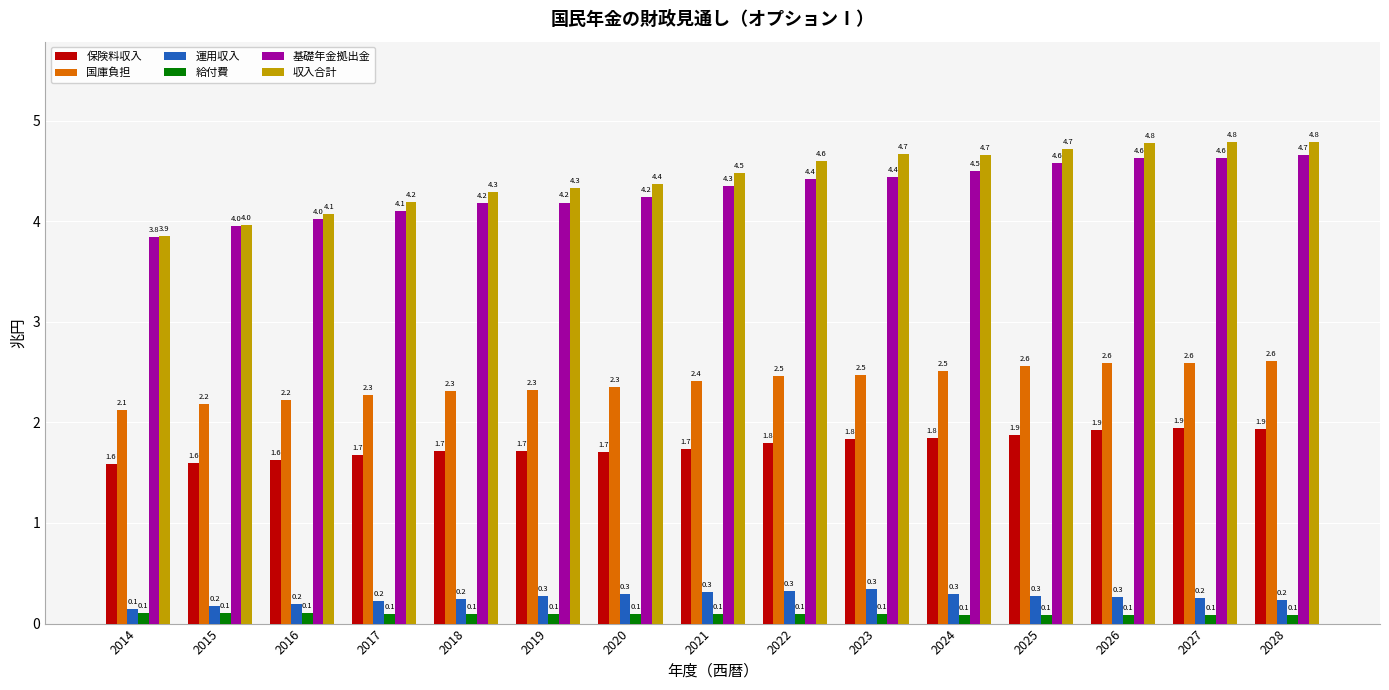

Is the value of 保険料収入 at 2020 greater than the value of 給付費 at 2020?

Yes